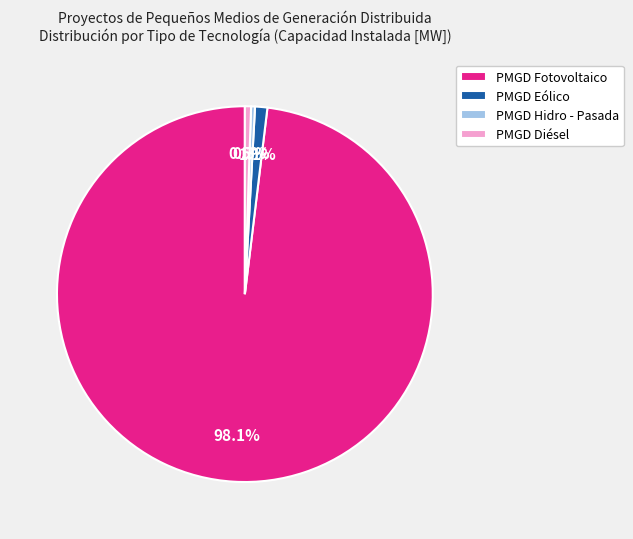

Combined, do PMGD Eólico and PMGD Hidro - Pasada account for over 50%?

No